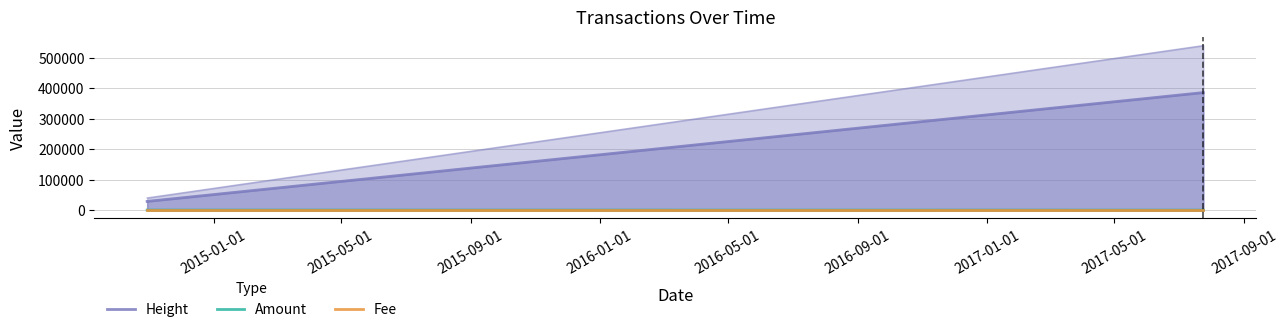

Which has a higher value, 2015-05-01 or 2015-09-01?

2015-09-01